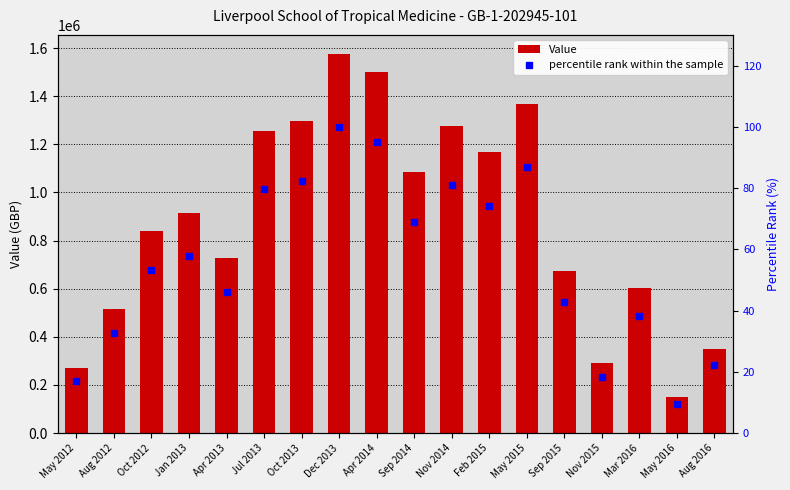

List the labels in order of Value value, largest first.

Dec 2013, Apr 2014, May 2015, Oct 2013, Nov 2014, Jul 2013, Feb 2015, Sep 2014, Jan 2013, Oct 2012, Apr 2013, Sep 2015, Mar 2016, Aug 2012, Aug 2016, Nov 2015, May 2012, May 2016